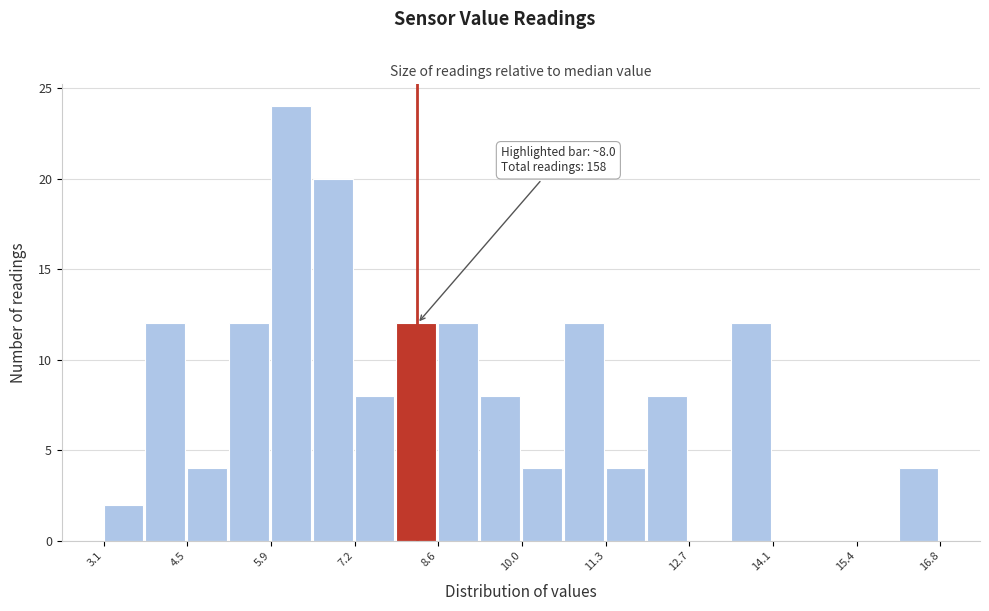

Read against the x-axis, roughly where is the centre of the tallest bar?

6.2